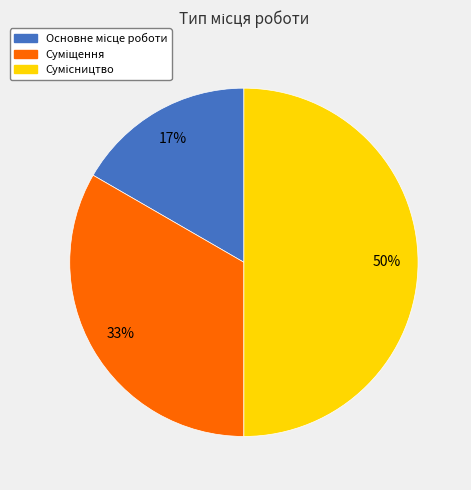

To the nearest percent, what is the difference between the largest and smallest slice percentages?

33%